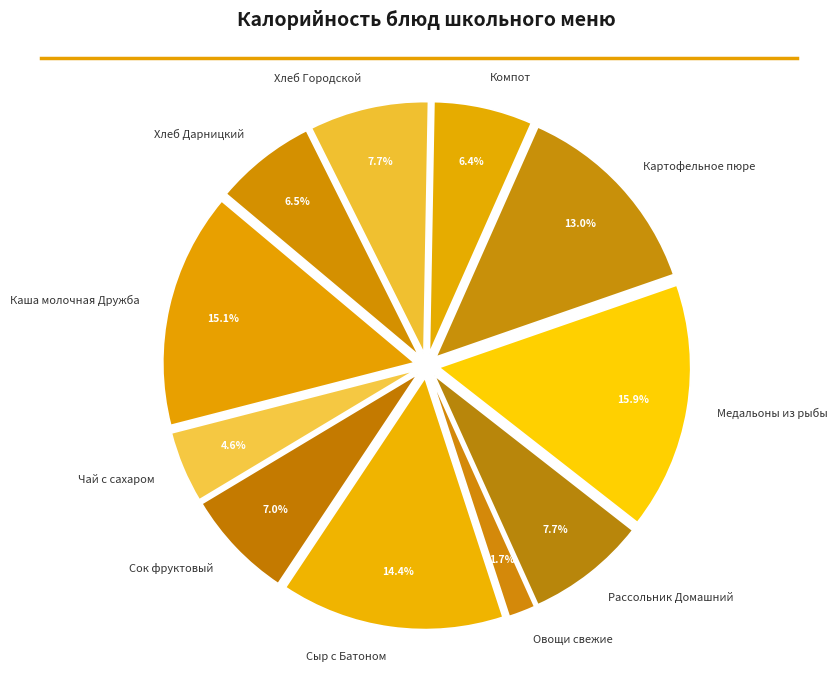

Approximately how many times larger is the value at Рассольник Домашний compared to Каша молочная Дружба?

0.5